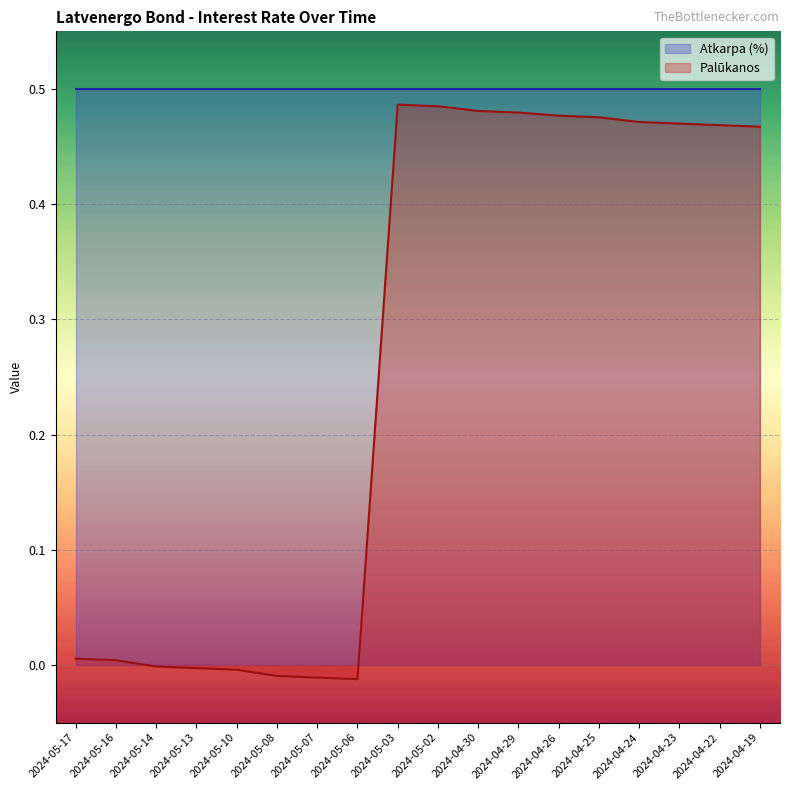

Which category has the lowest value across all series?

2024-05-06